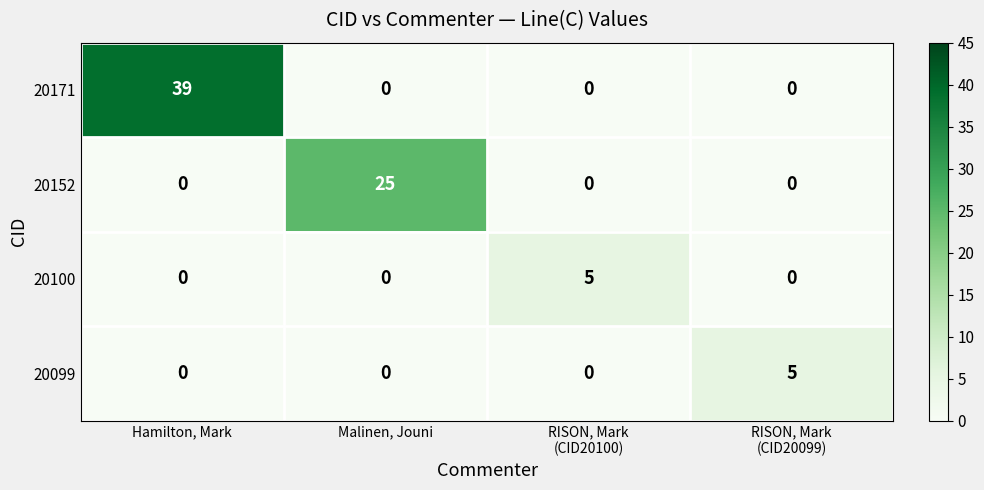

Which series has the largest total across all categories?

20171